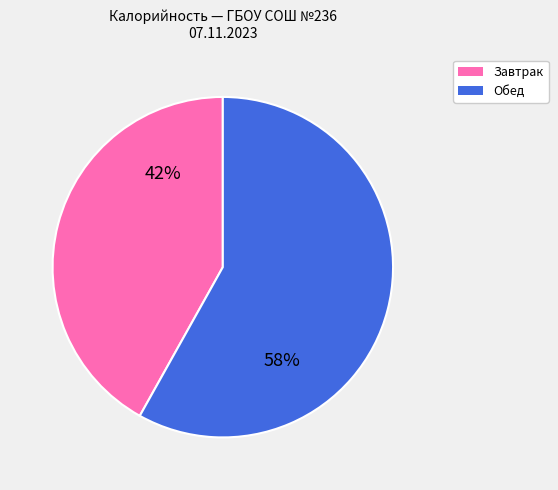

Is there a majority slice in this chart?

Yes